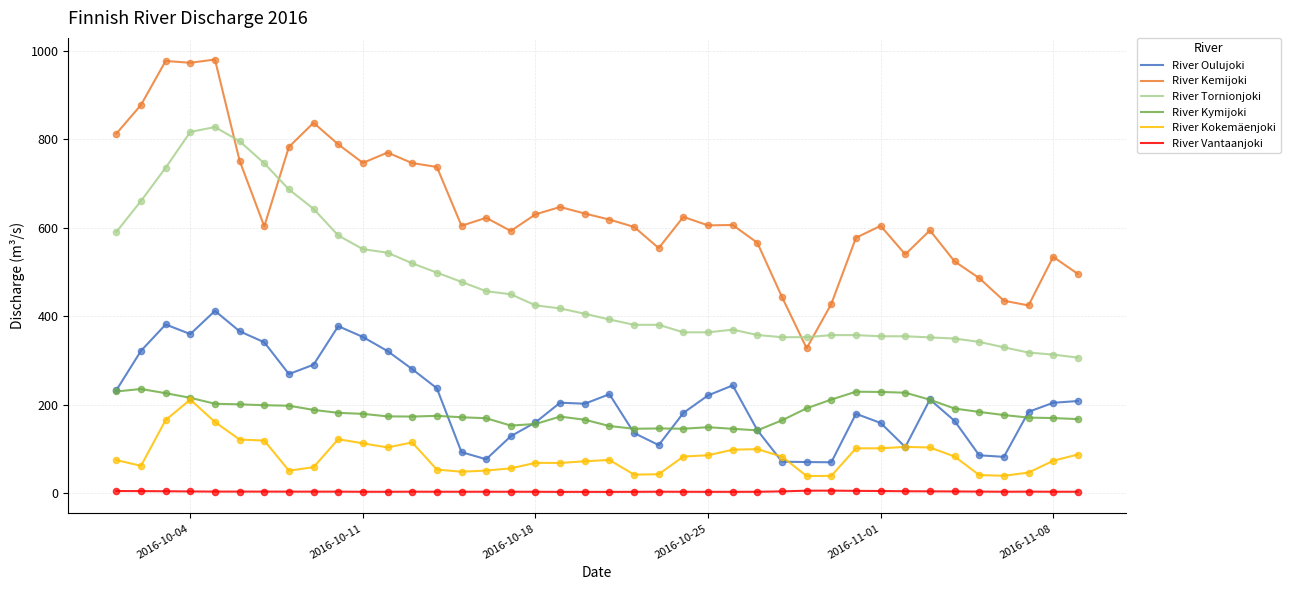

Which series has the largest range (max minus min)?

River Kemijoki